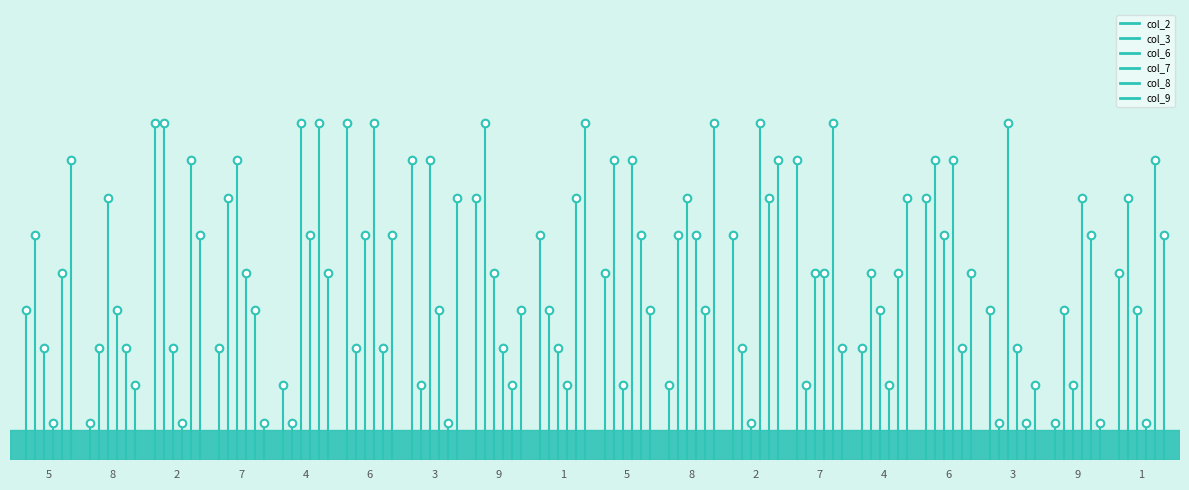

At how many categories does at least one series exceed 7?

1